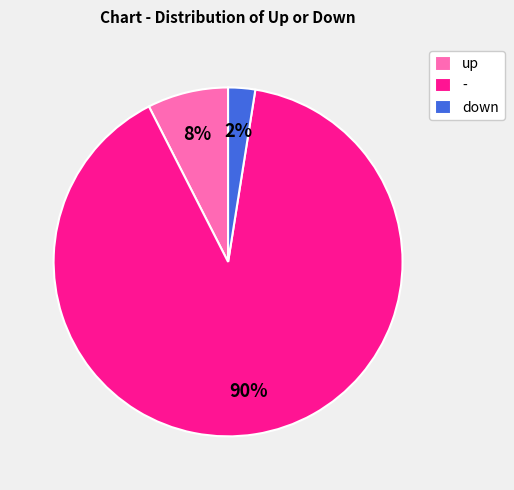

To the nearest percent, what percentage of the pie is down?

3%